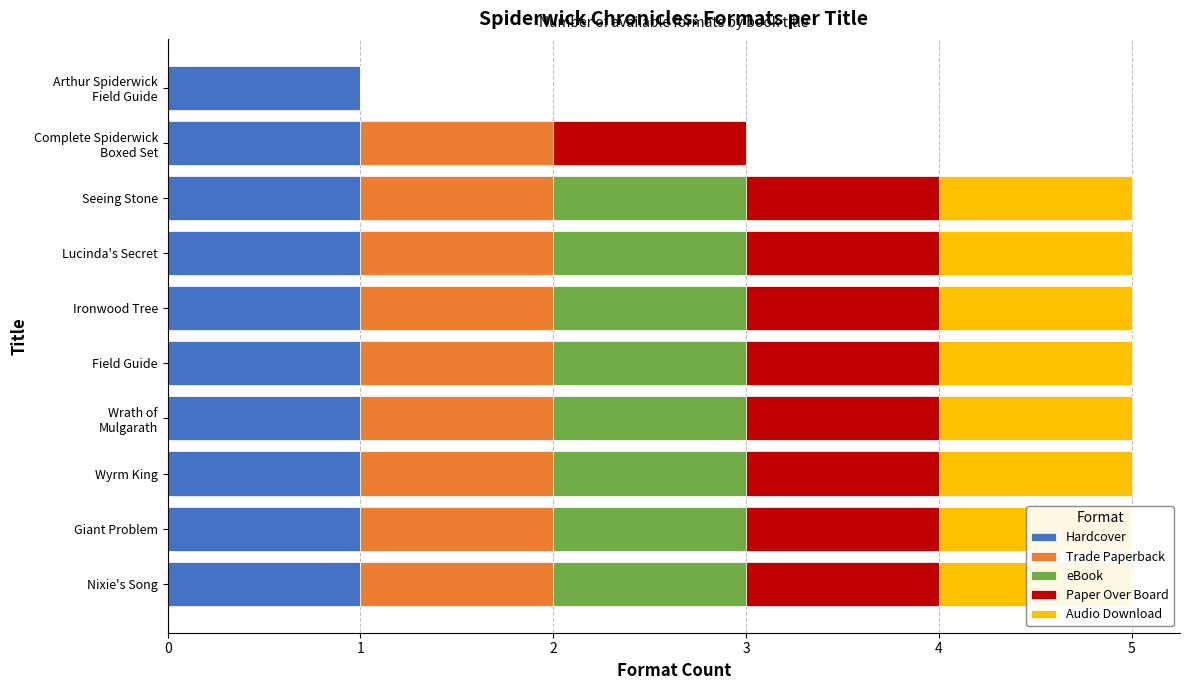

The value of Paper Over Board at Lucinda's Secret is 1.0. True or false?

True